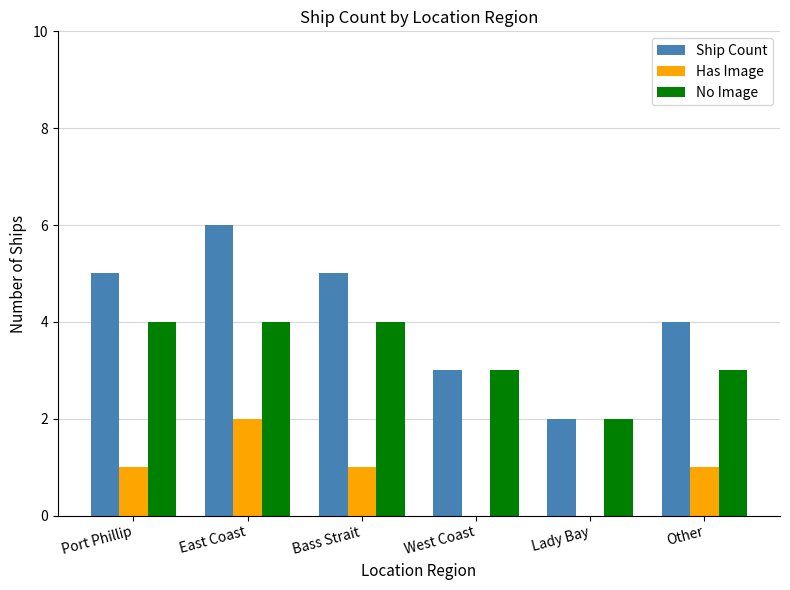

At which category is the sum across all series the highest?

East Coast